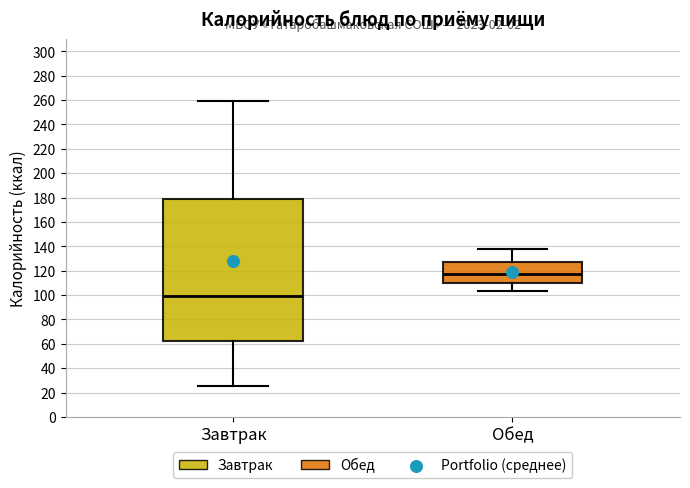

Which box has the highest median line?

Обед